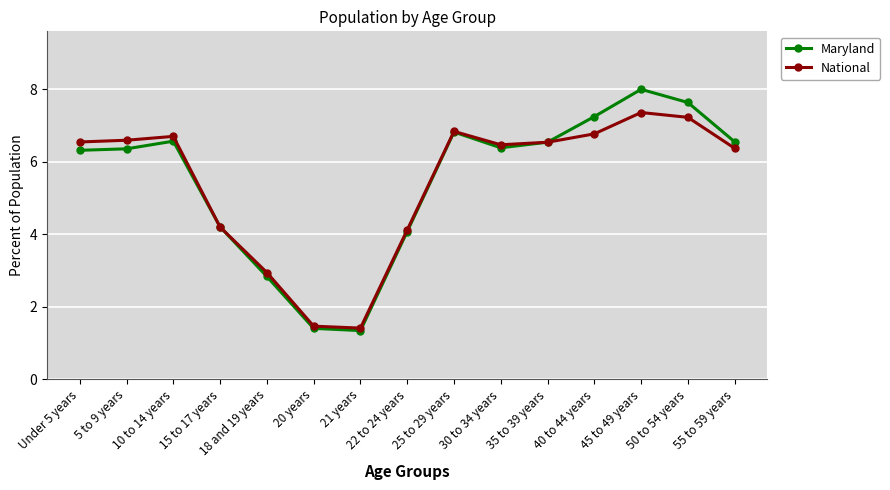

At which category is the sum across all series the highest?

45 to 49 years